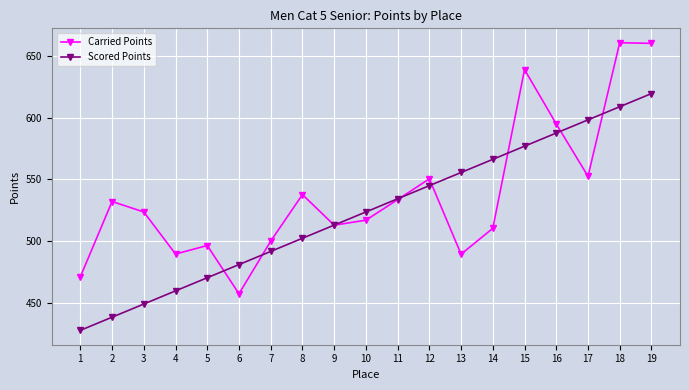

List the series in order of their peak value, lowest first.

Scored Points, Carried Points